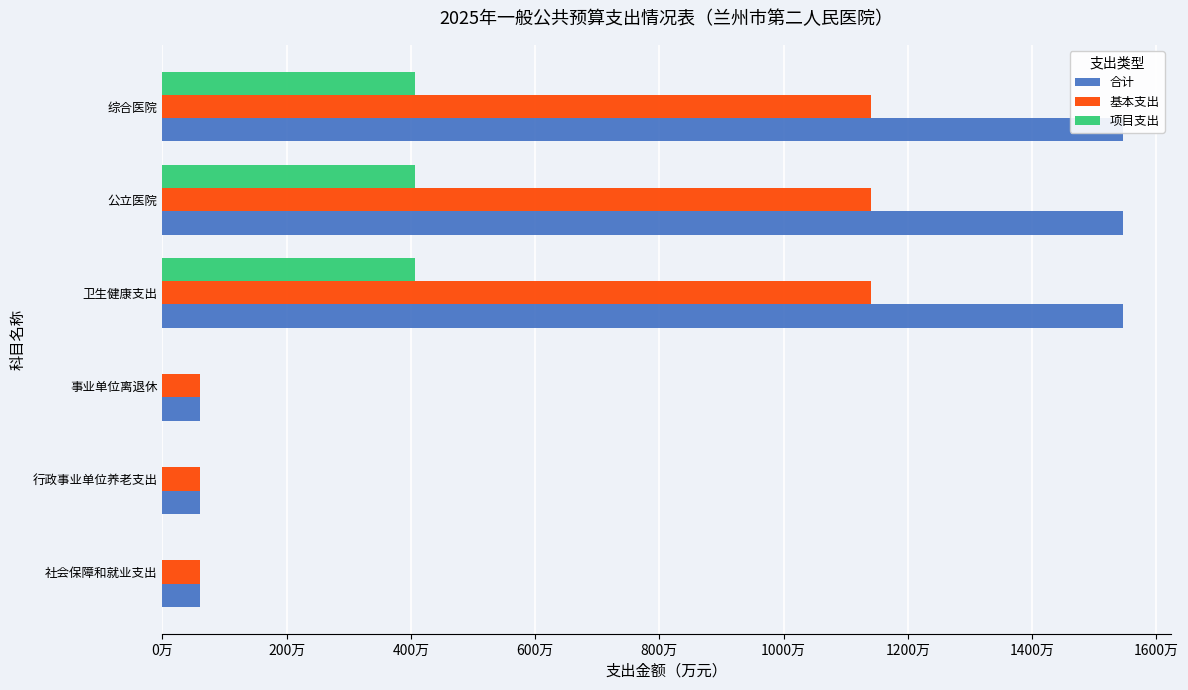

What is the sum of all 基本支出 values?

3601.2